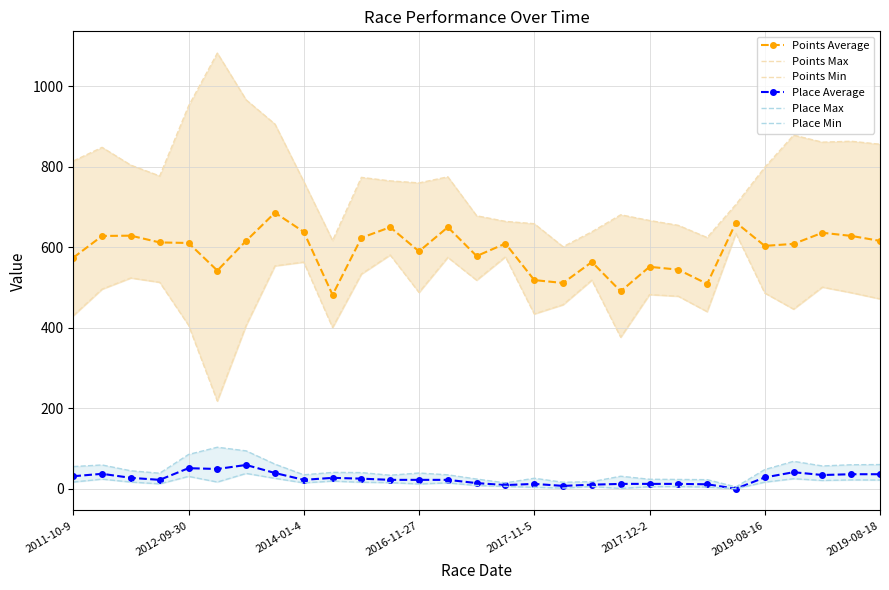

What is the maximum value for Place Min?

38.0